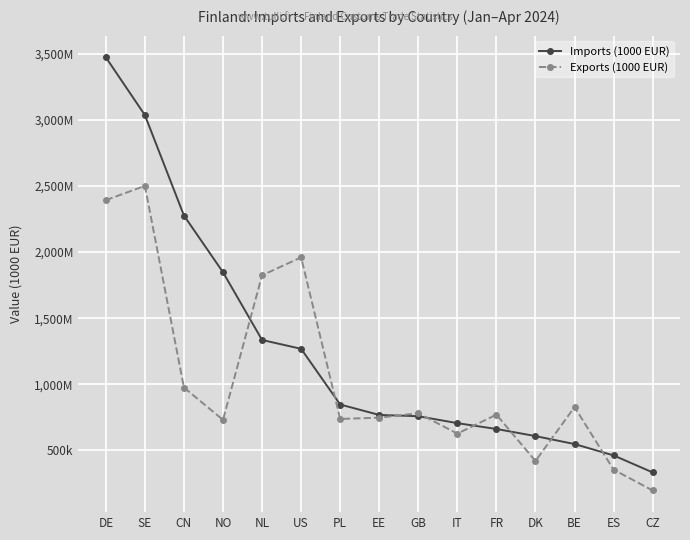

At which label does Imports (1000 EUR) reach its peak?

DE